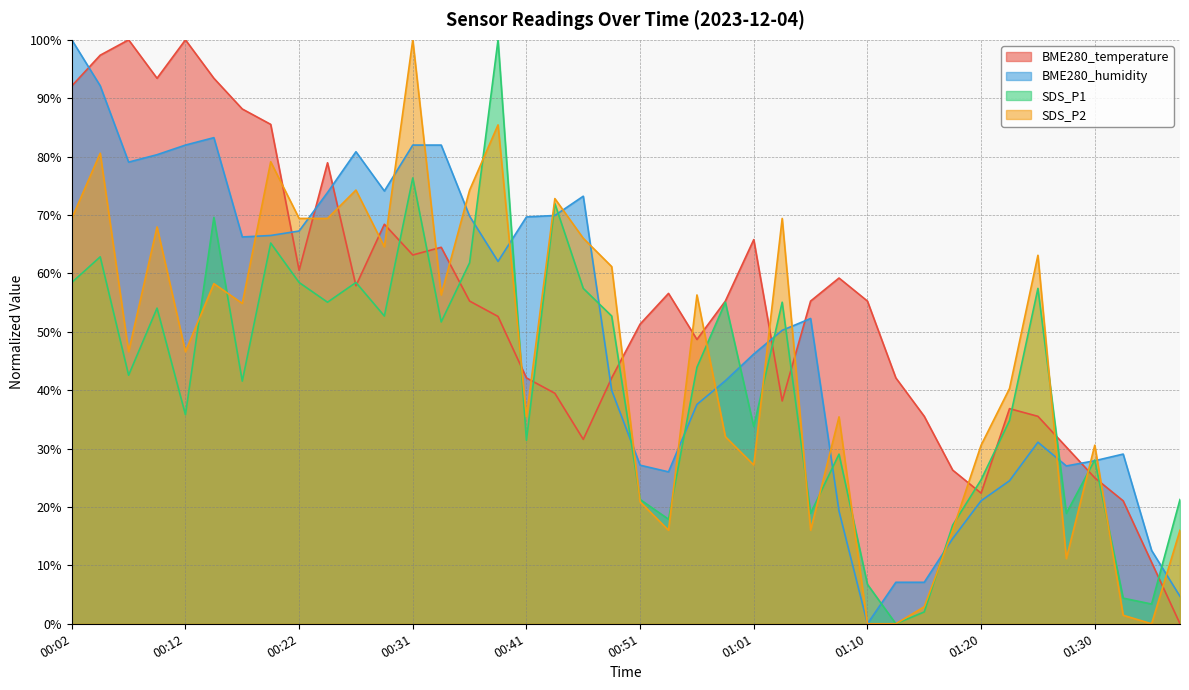

What is the value of the BME280_humidity point at the 5th from the left?

82.0